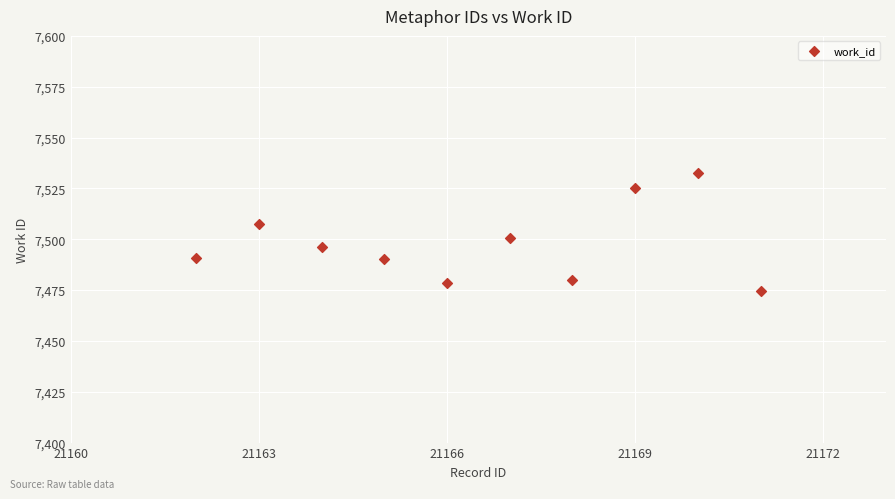

What Y value in the scatter plot is closest to 7503?

7500.6